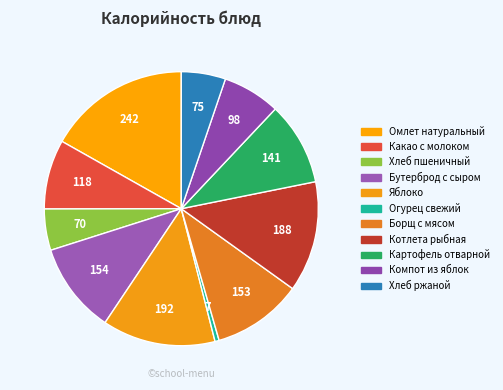

Combined, do Огурец свежий and Омлет натуральный account for over 50%?

No